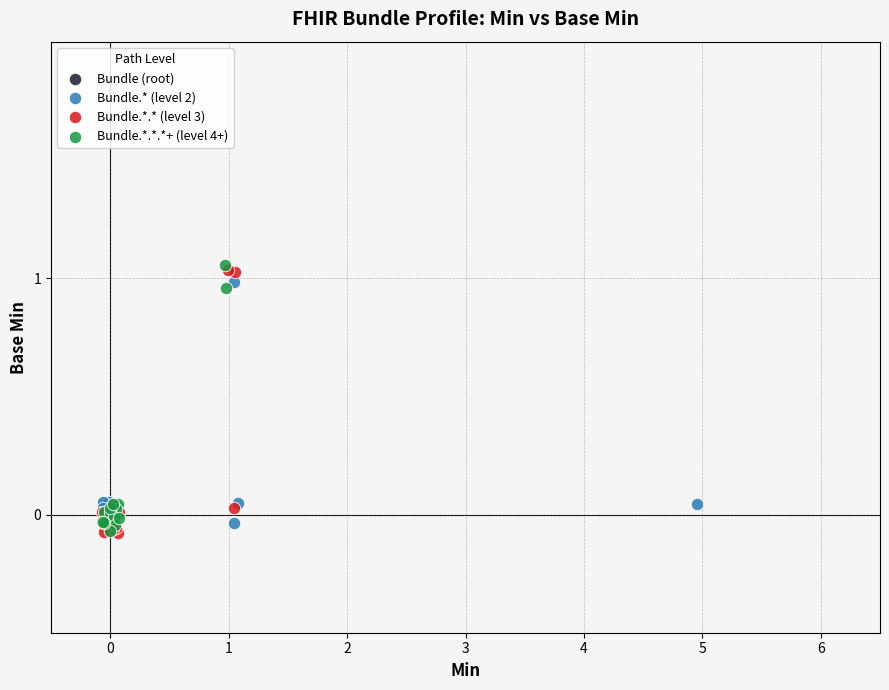

What are all the series names shown in the legend?

Bundle (root), Bundle.* (level 2), Bundle.*.* (level 3), Bundle.*.*.*+ (level 4+)